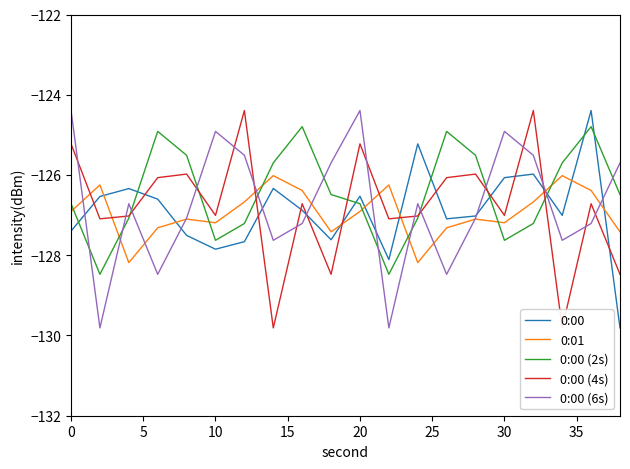

What is the minimum value for 0:00 (6s)?

-129.8